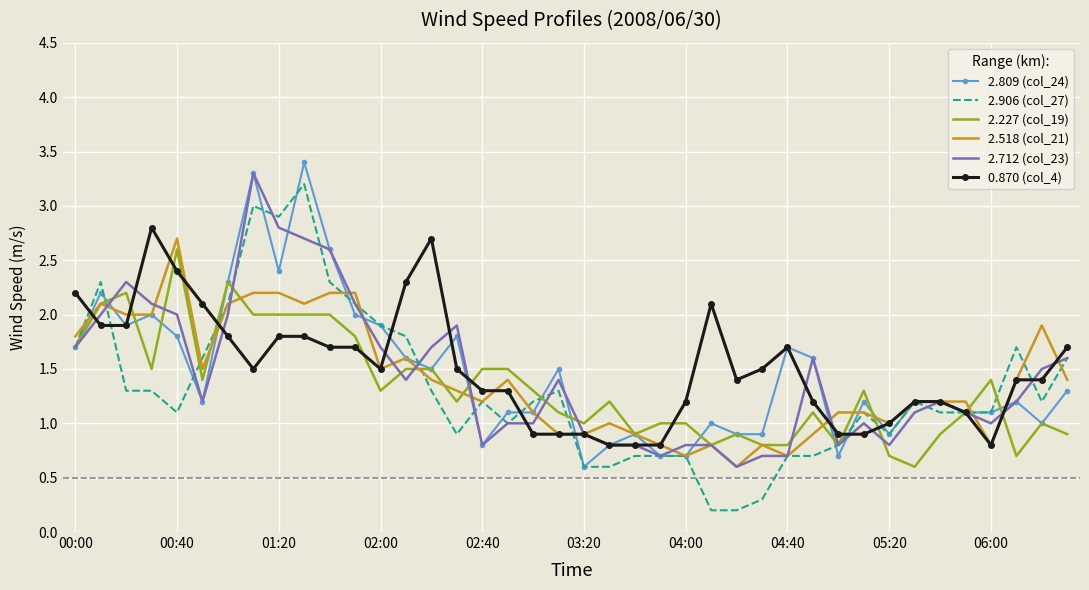

What is the maximum value shown in the chart?

3.4